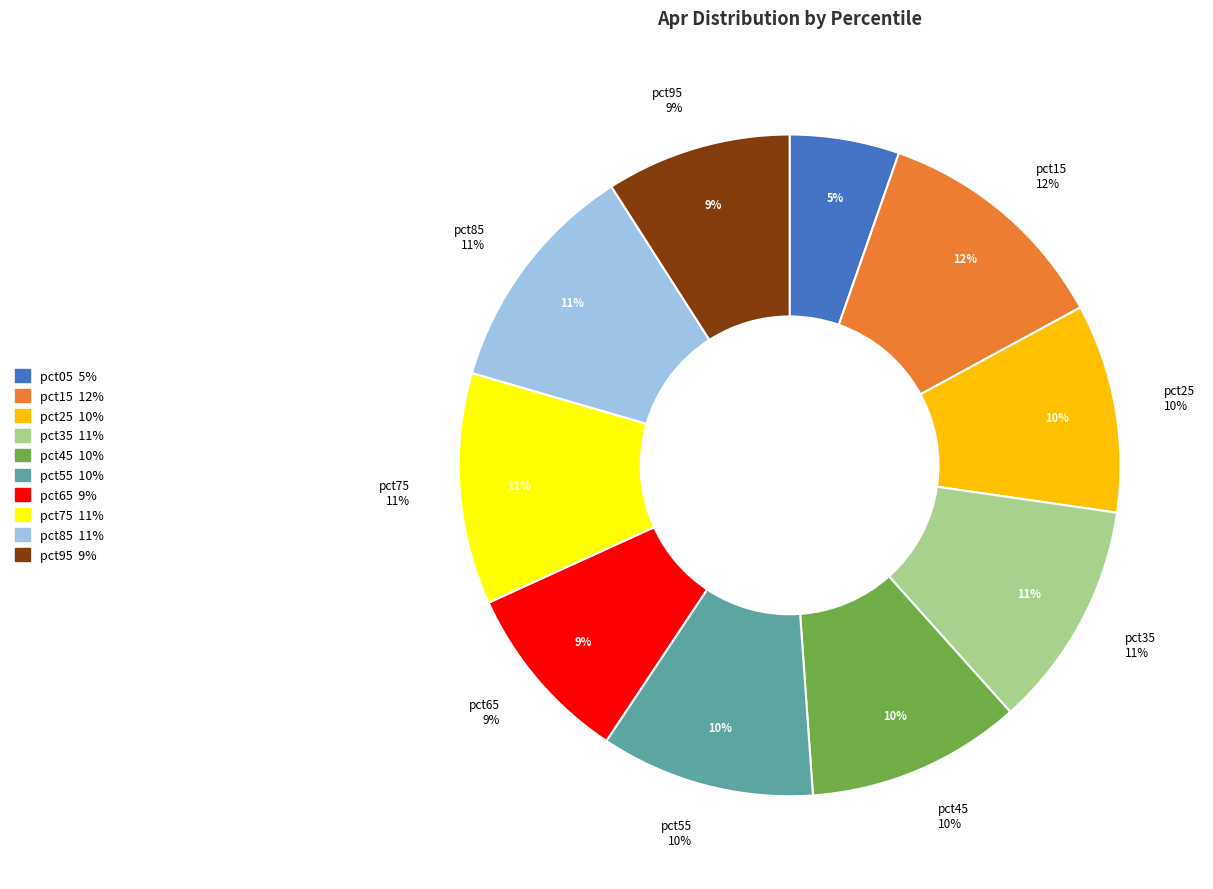

What is the largest slice in the pie chart?

pct15